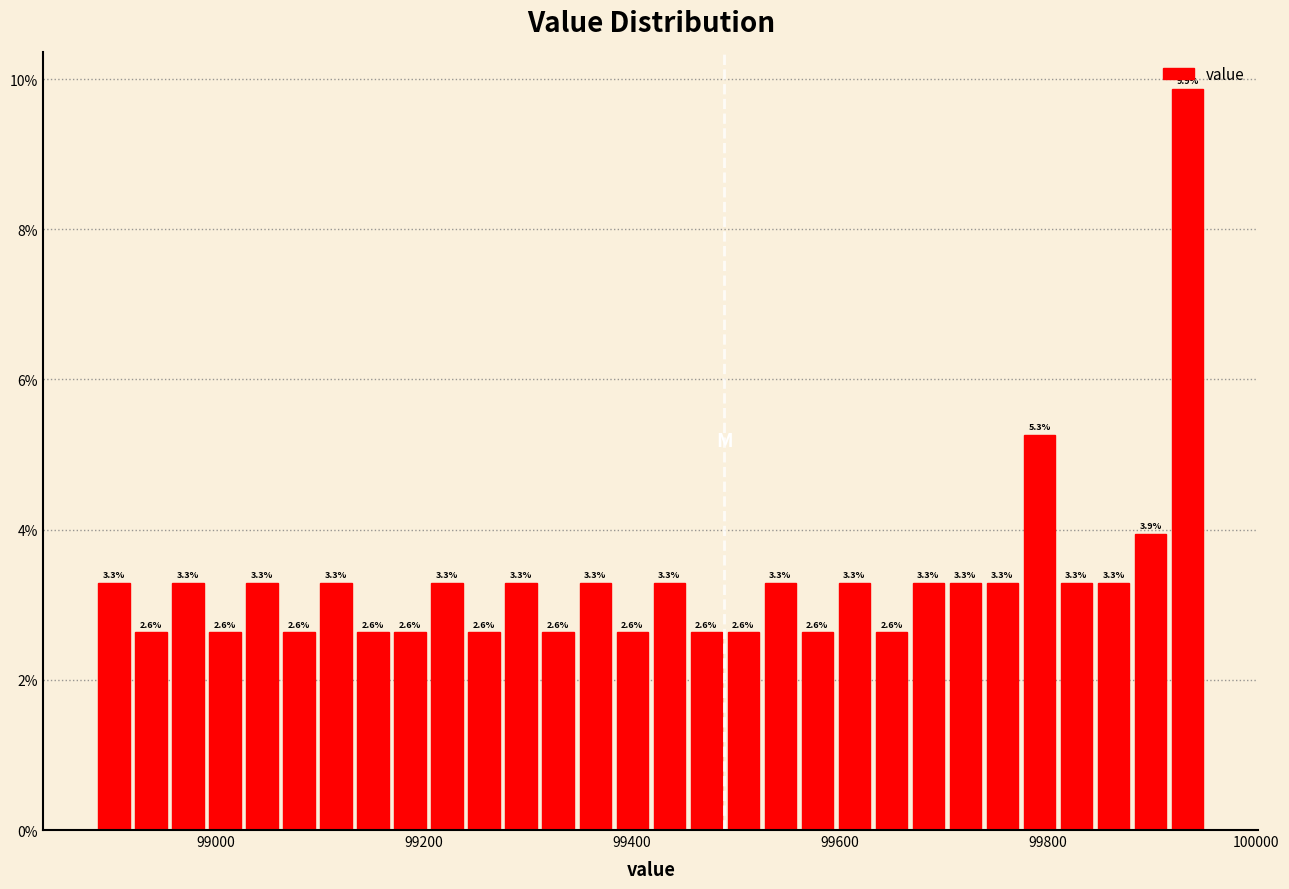

Read against the x-axis, roughly where is the centre of the tallest bar?

99940